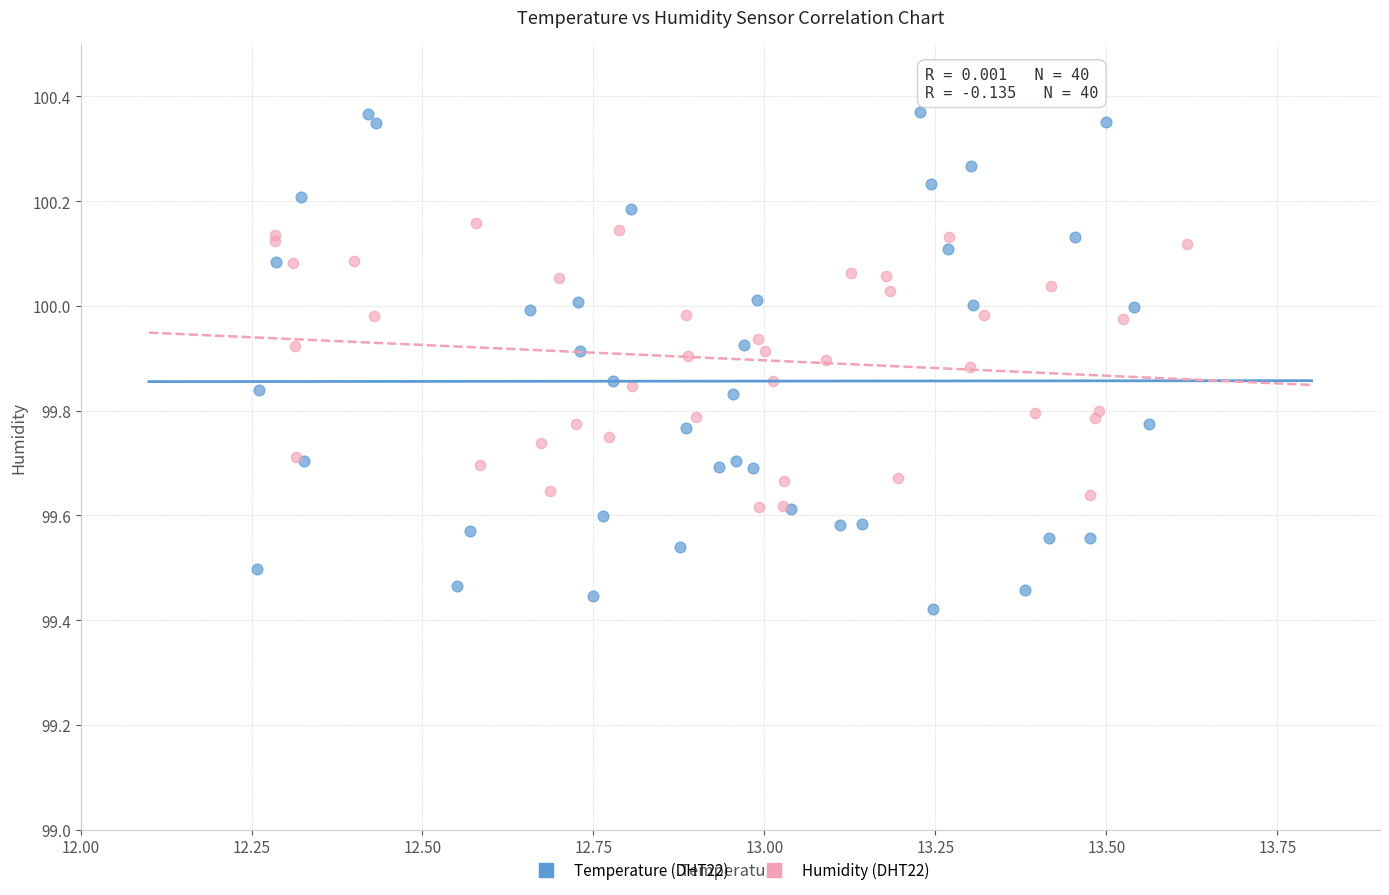

Which series has the widest spread of Y values?

Temperature (DHT22)